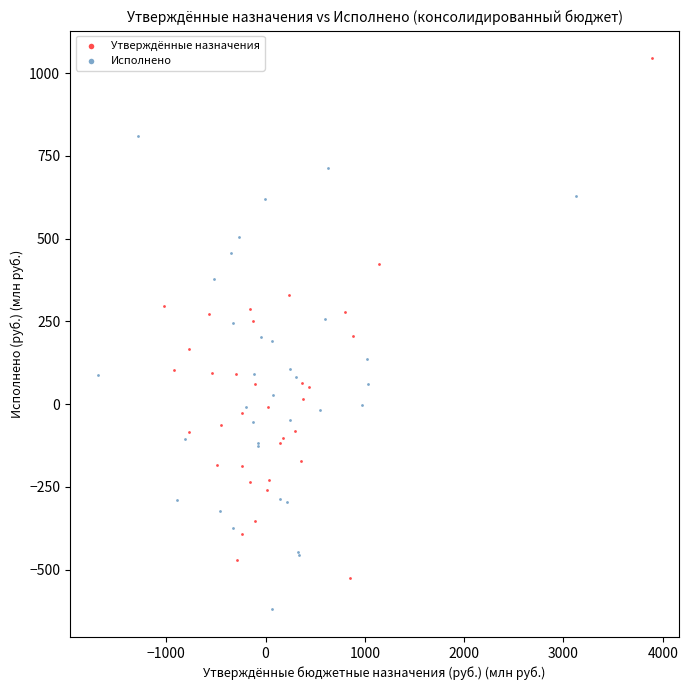

Which series reaches the maximum Y coordinate?

Утверждённые назначения